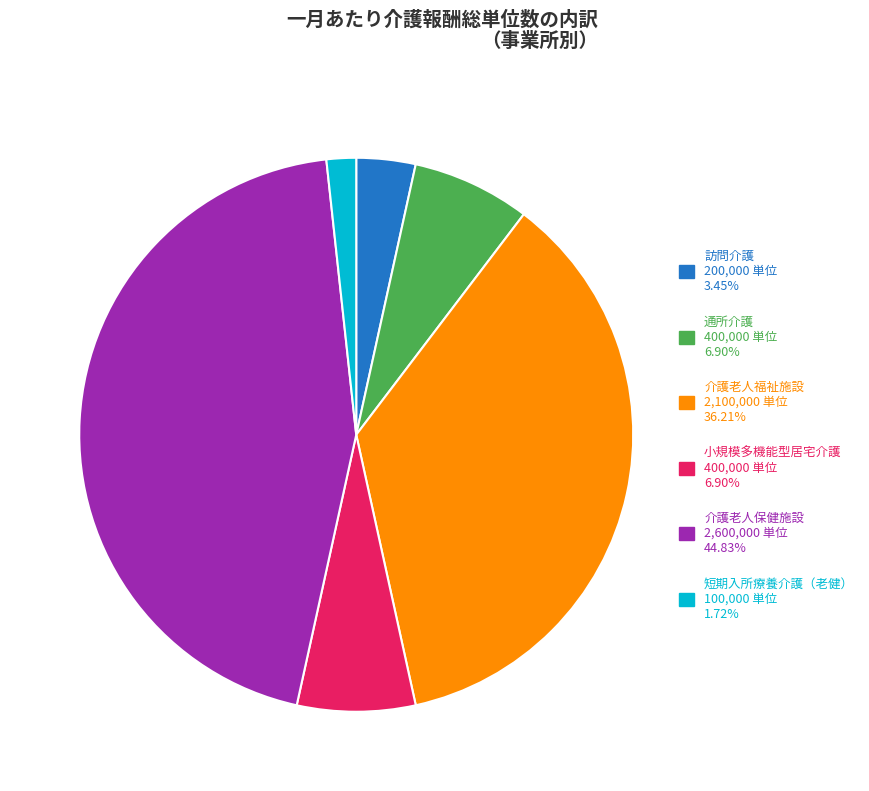

Which has a higher value, 短期入所療養介護（老健） or 通所介護?

通所介護